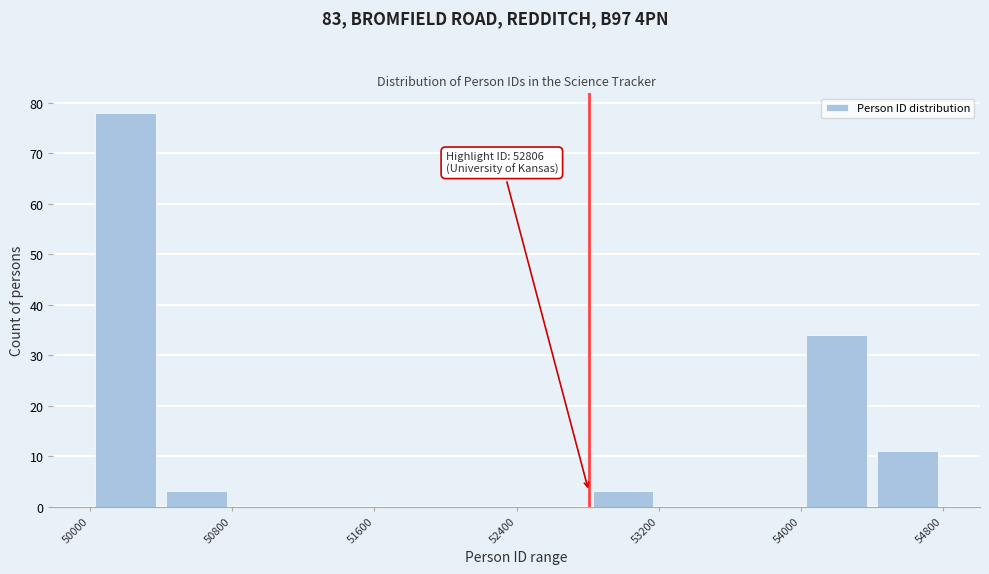

Over which range of the x-axis is the bar tallest?

50000 to 50400